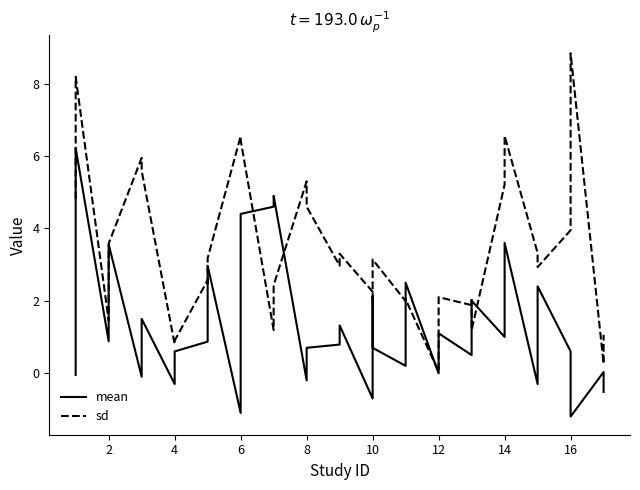

Does the chart display data point markers on the line(s)?

No